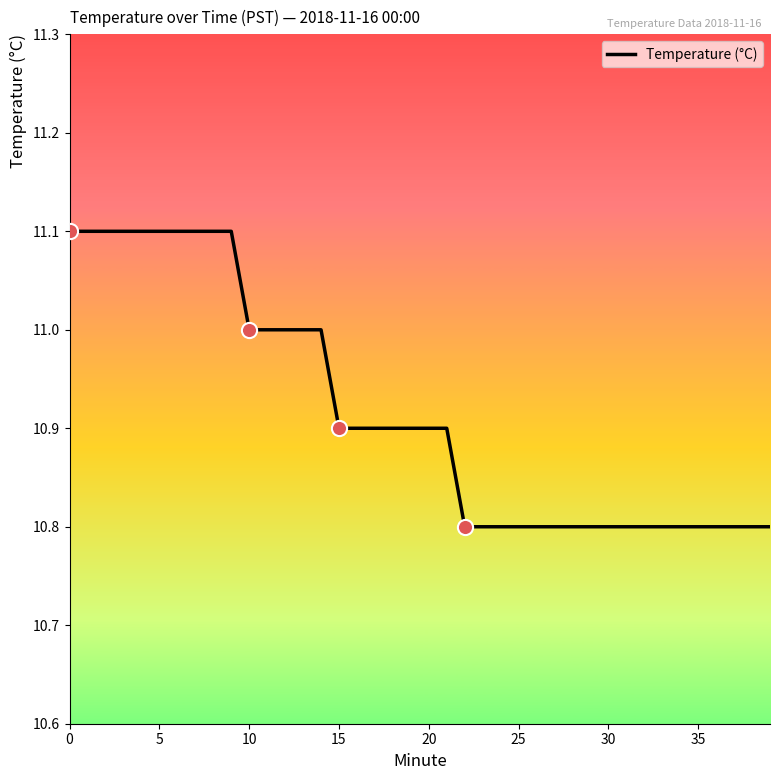

What is the difference between the maximum and minimum values?

0.3